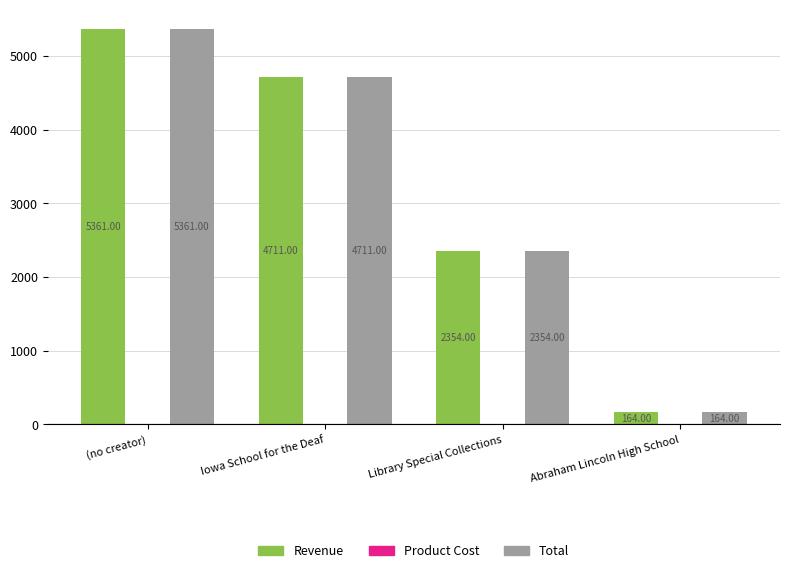

What is the difference between the highest and lowest values at Iowa School for the Deaf?

0